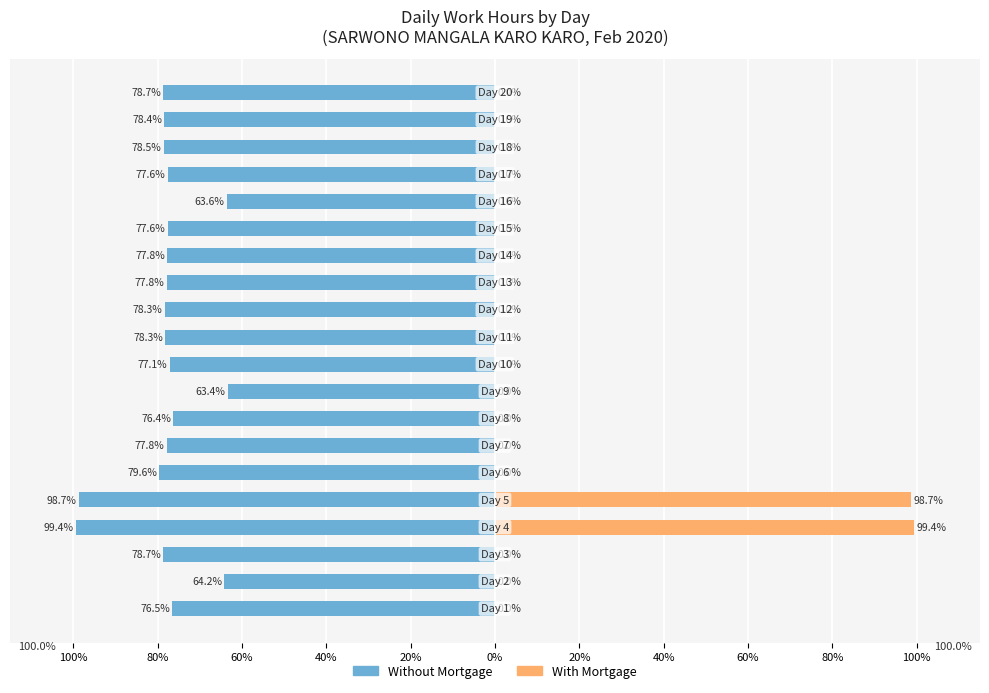

How many bars are there in each group?

2